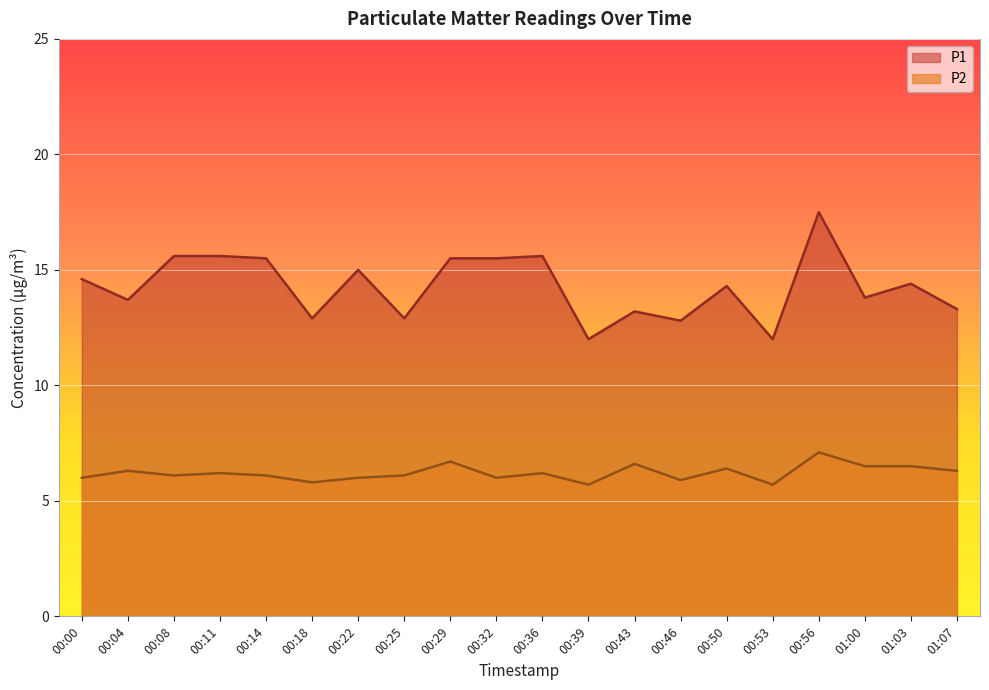

The P1 series shows 12.8 at 00:46. True or false?

True